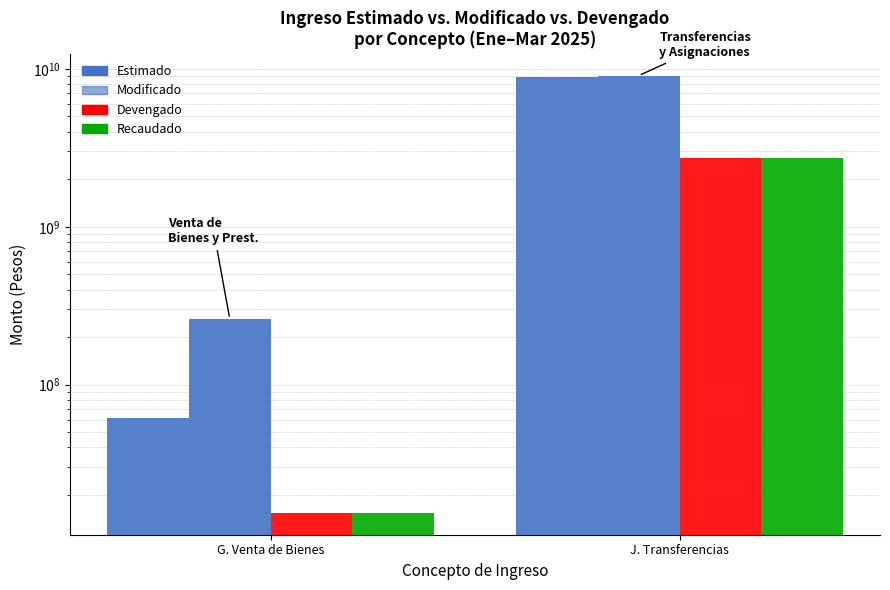

The value of Devengado at J. Transferencias is 2733904320.8. True or false?

True